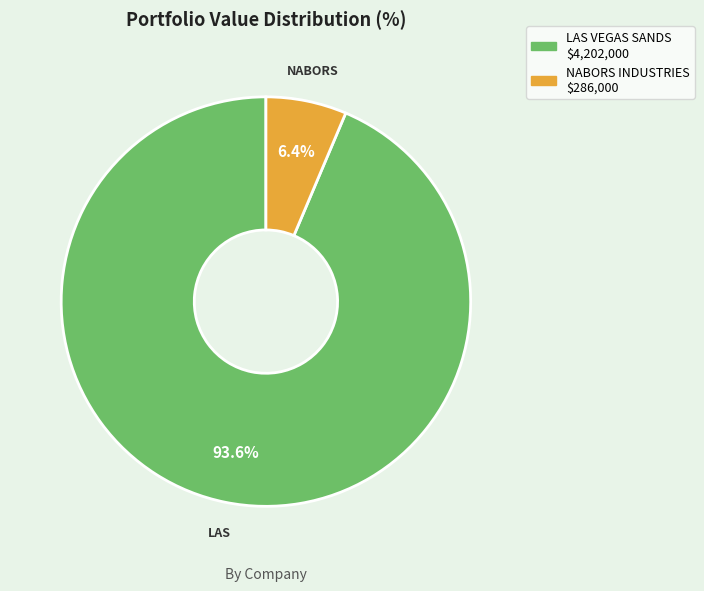

Does any single category account for the majority?

Yes